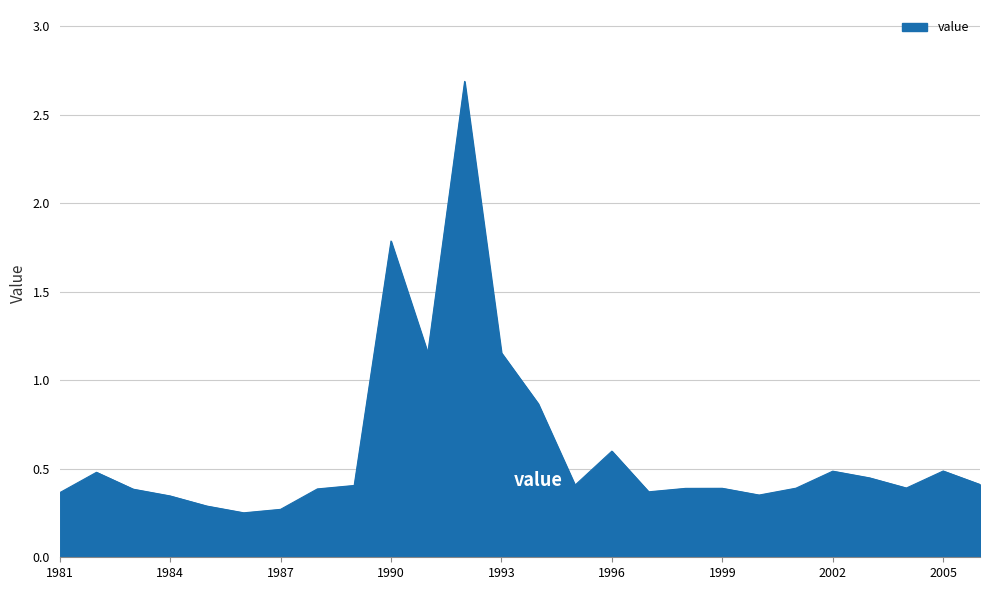

What is the maximum value shown in the chart?

2.7